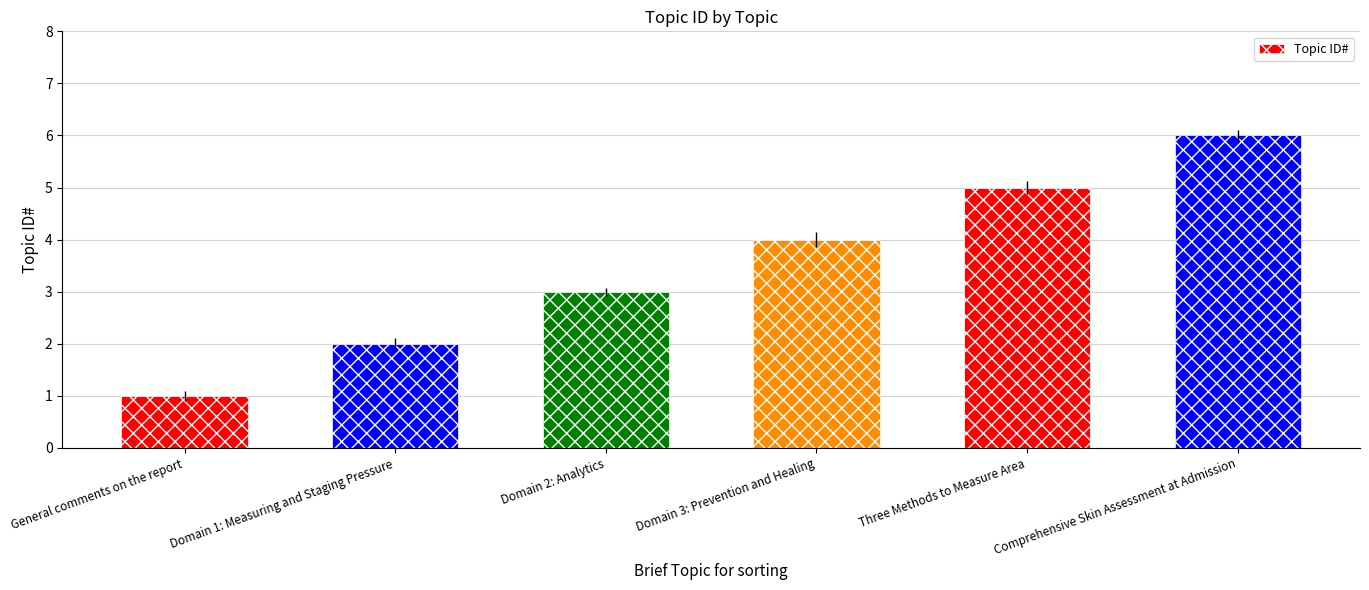

Reading left to right, transcribe all the data shown in this chart.

1	2	3	4	5	6